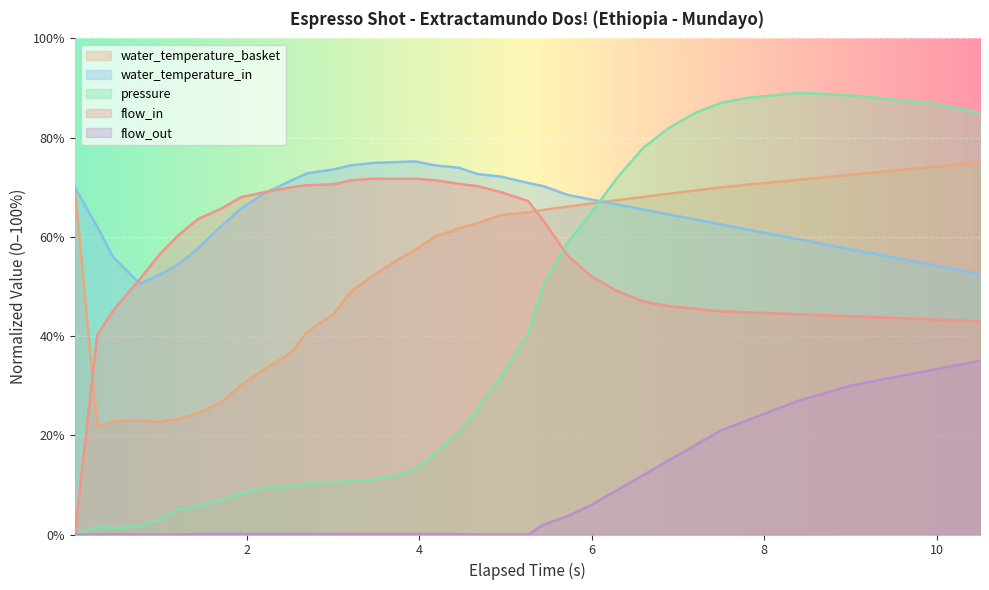

Which series has the largest total across all categories?

water_temperature_in